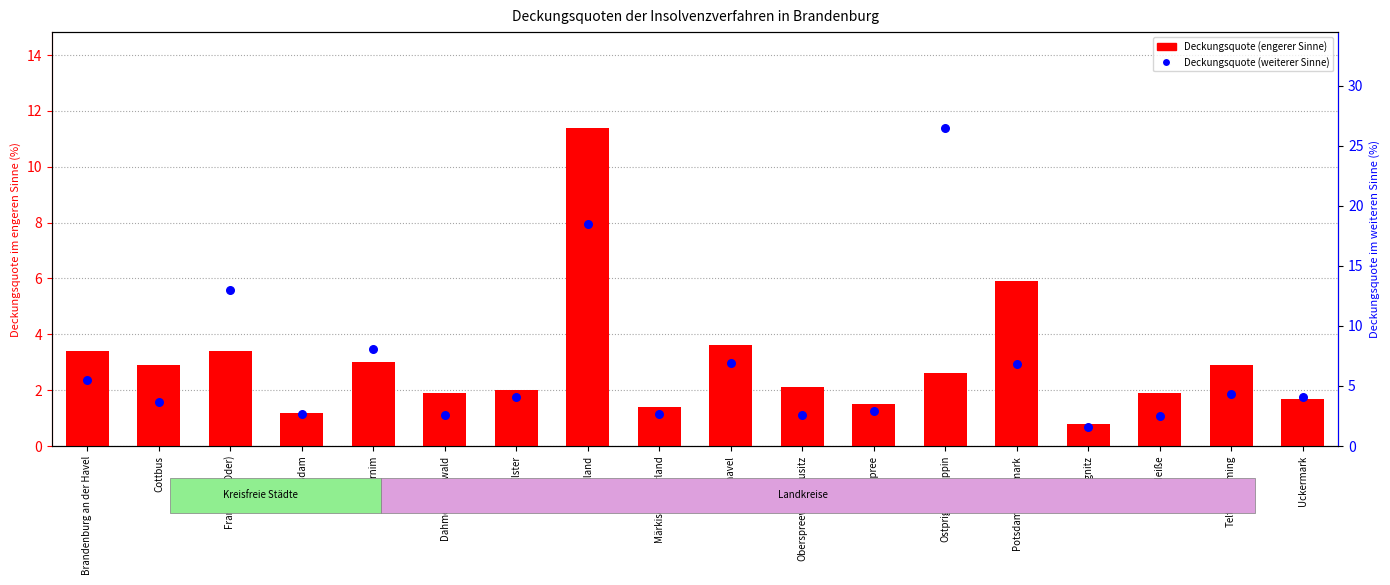

What are all the series names shown in the legend?

Deckungsquote (engerer Sinne), Deckungsquote (weiterer Sinne)